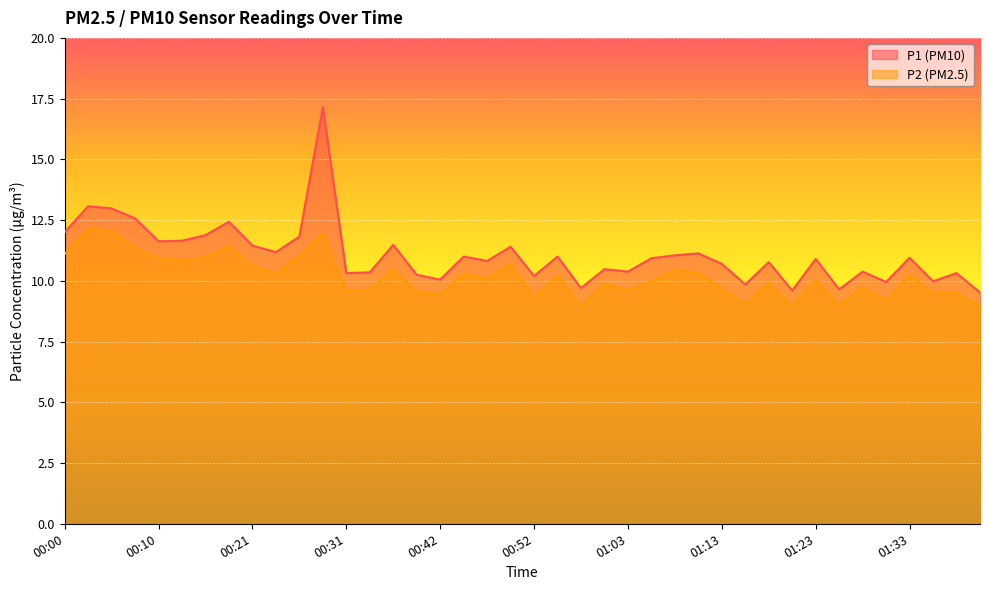

At which category does the chart reach its minimum across all series?

01:40